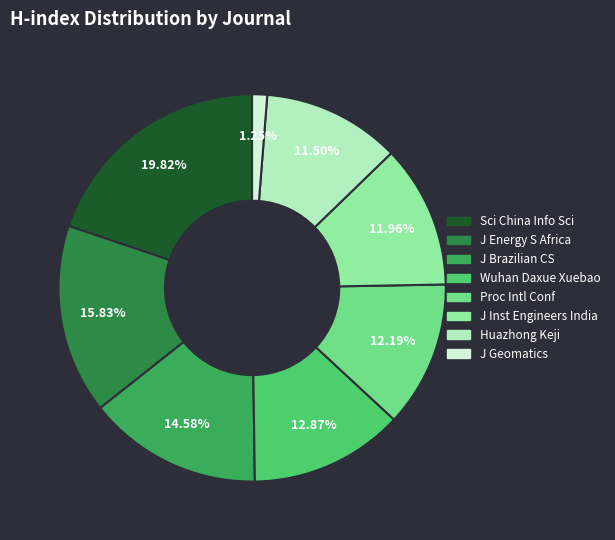

Is there any slice that represents more than half of the pie?

No